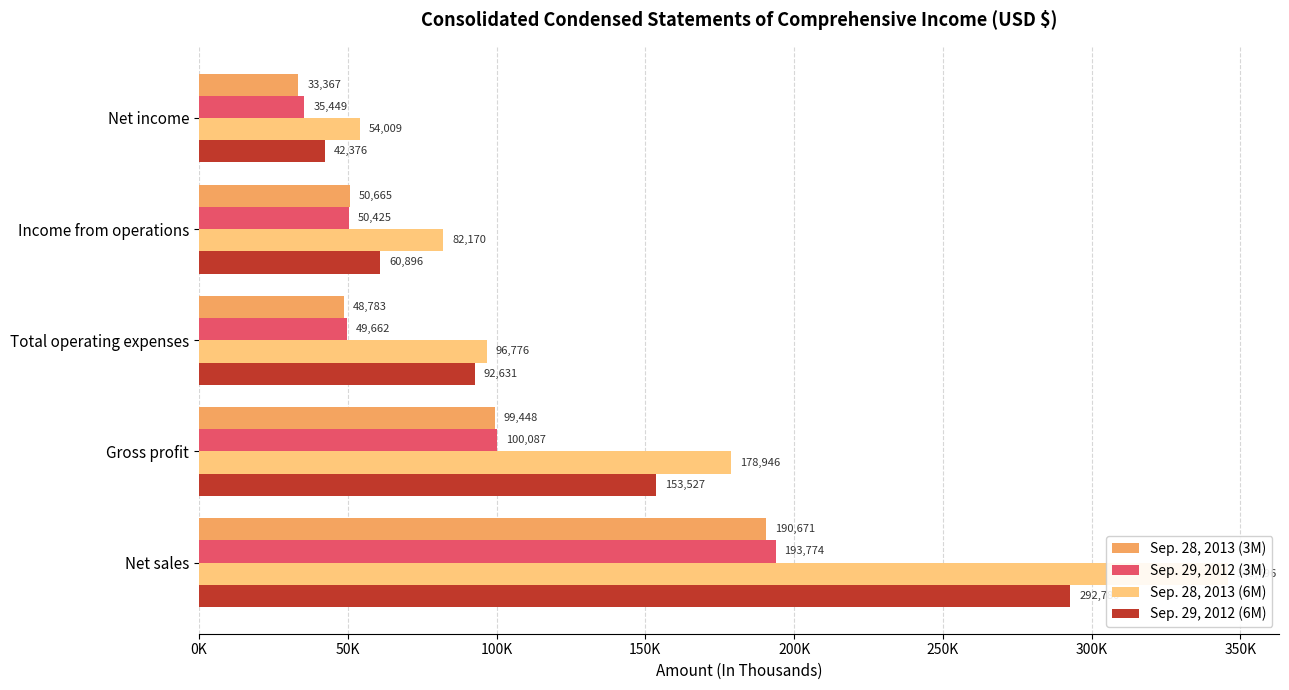

What are all the series names shown in the legend?

Sep. 28, 2013 (3M), Sep. 29, 2012 (3M), Sep. 28, 2013 (6M), Sep. 29, 2012 (6M)